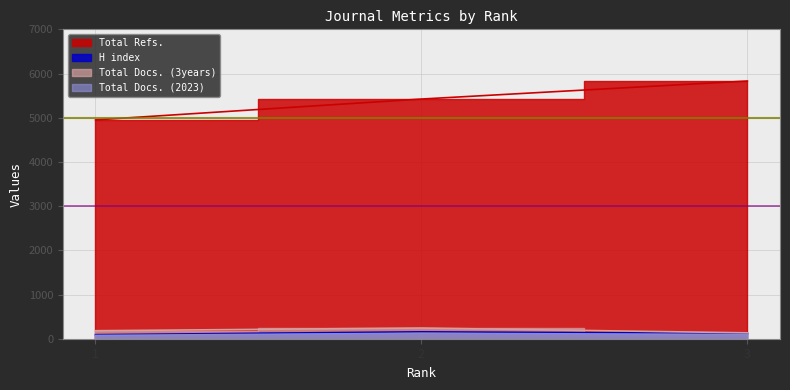

Reading right to left, transcribe all the data shown in this chart.

H index: 3=119	2=156	1=91
Total Docs. (2023): 3=94	2=123	1=74
Total Docs. (3years): 3=133	2=242	1=181
Total Refs.: 3=5831	2=5423	1=4951